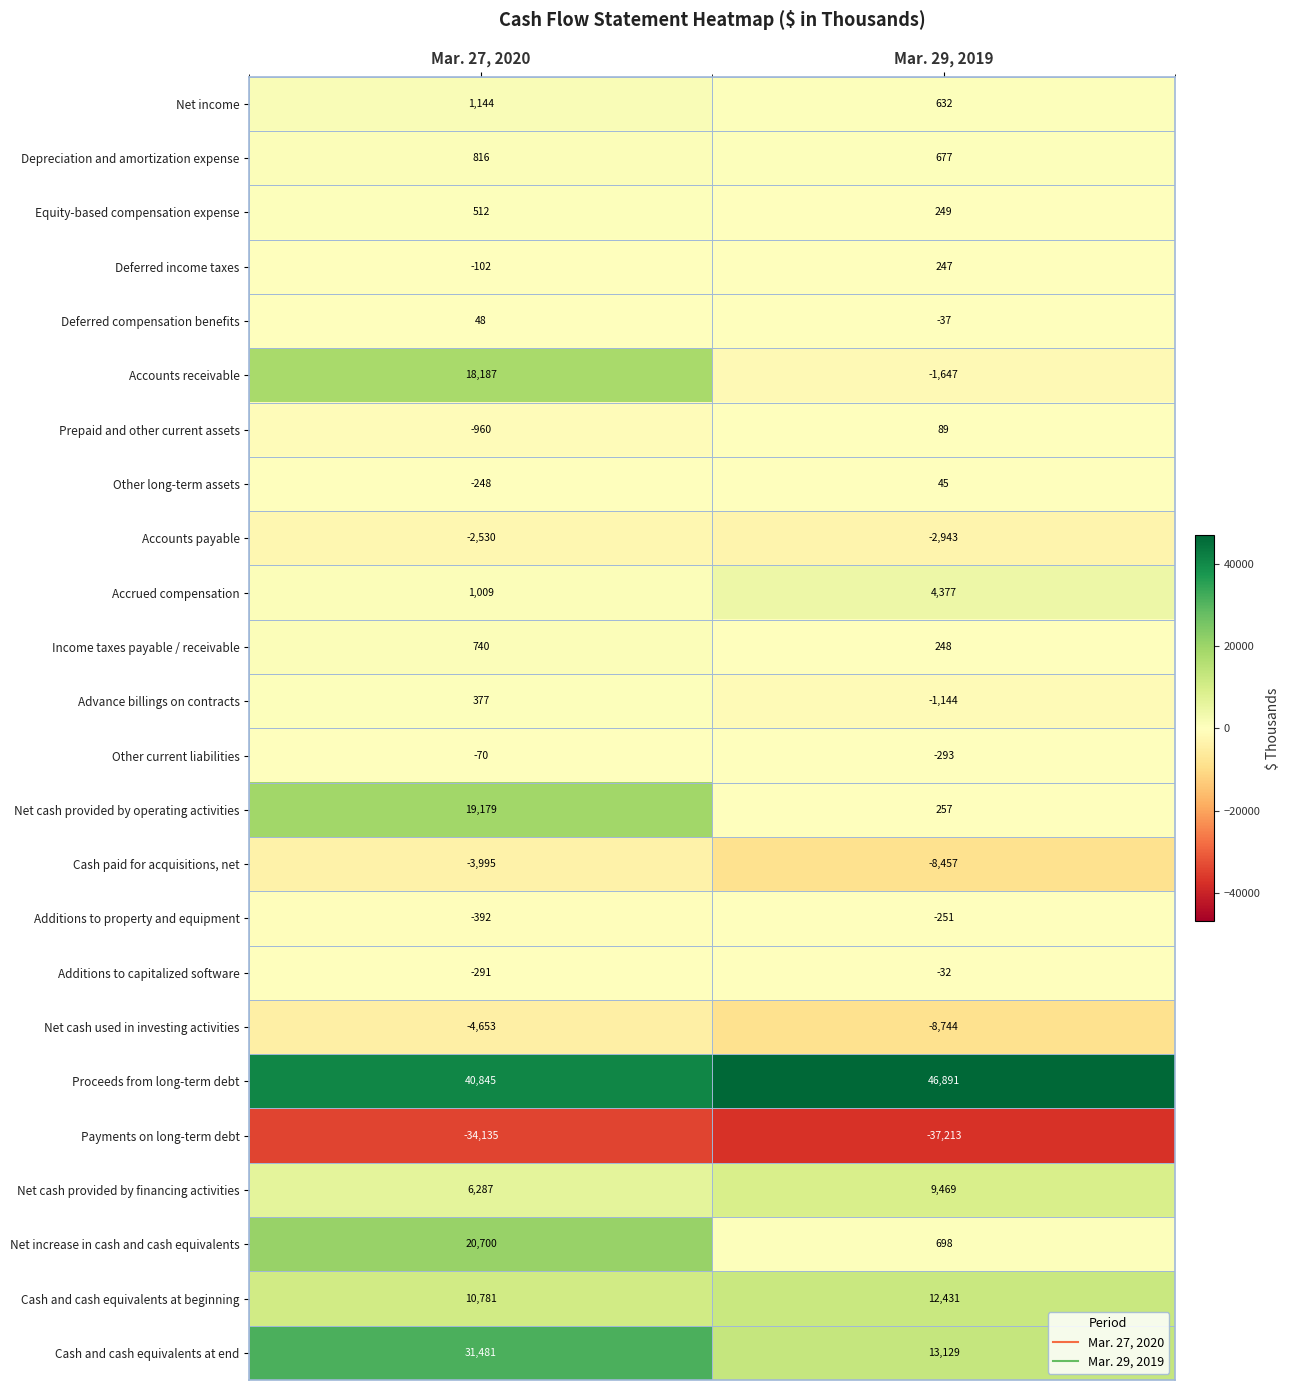

Rank the categories by Income taxes payable / receivable value from highest to lowest.

Mar. 27, 2020, Mar. 29, 2019